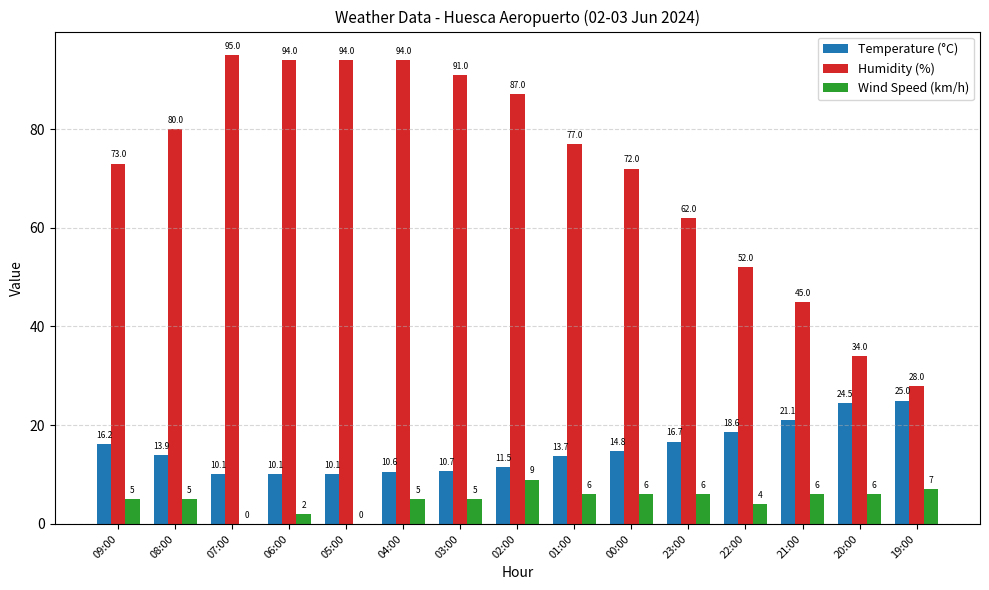

What is the greatest value displayed?

95.0